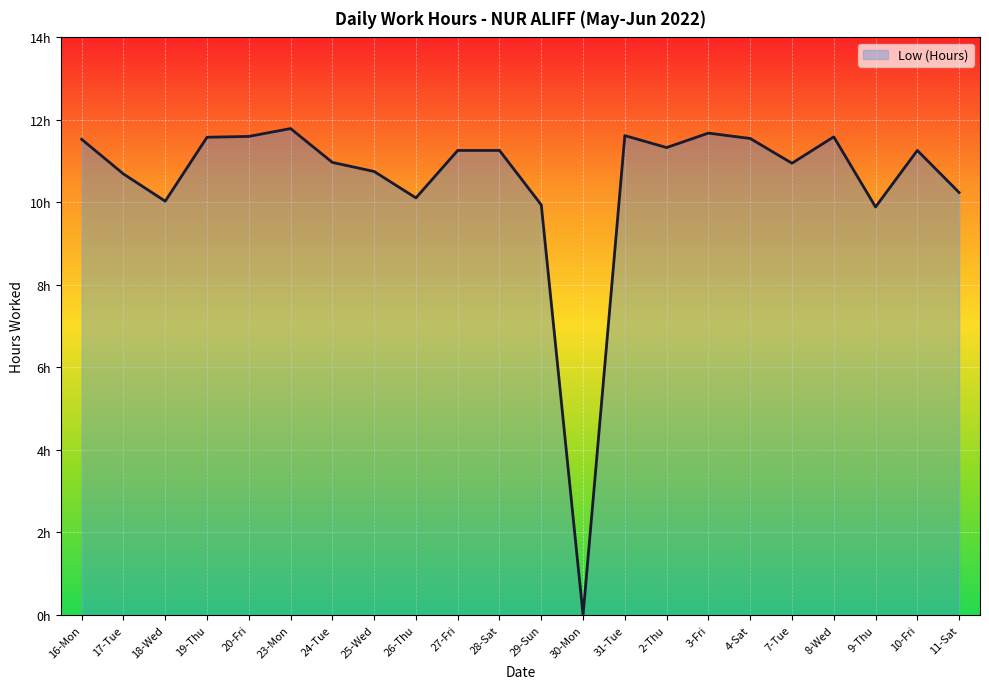

What is the difference between the second highest and second lowest values?

1.8